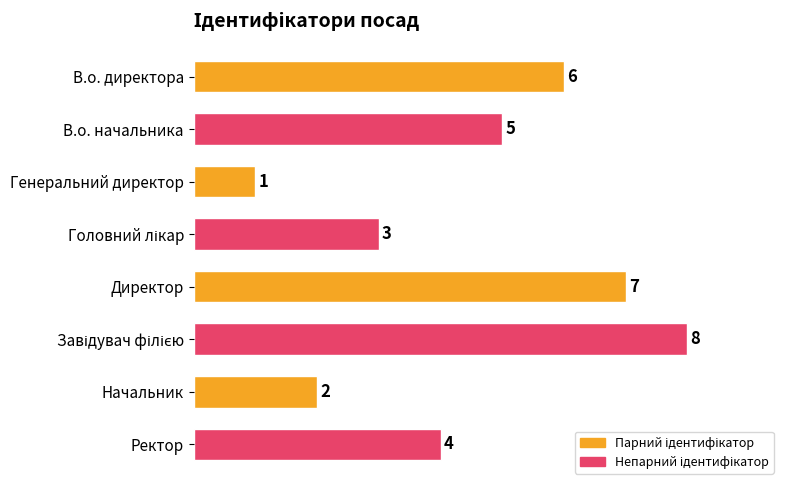

True or false: the data shows 1 at Генеральний директор.

True